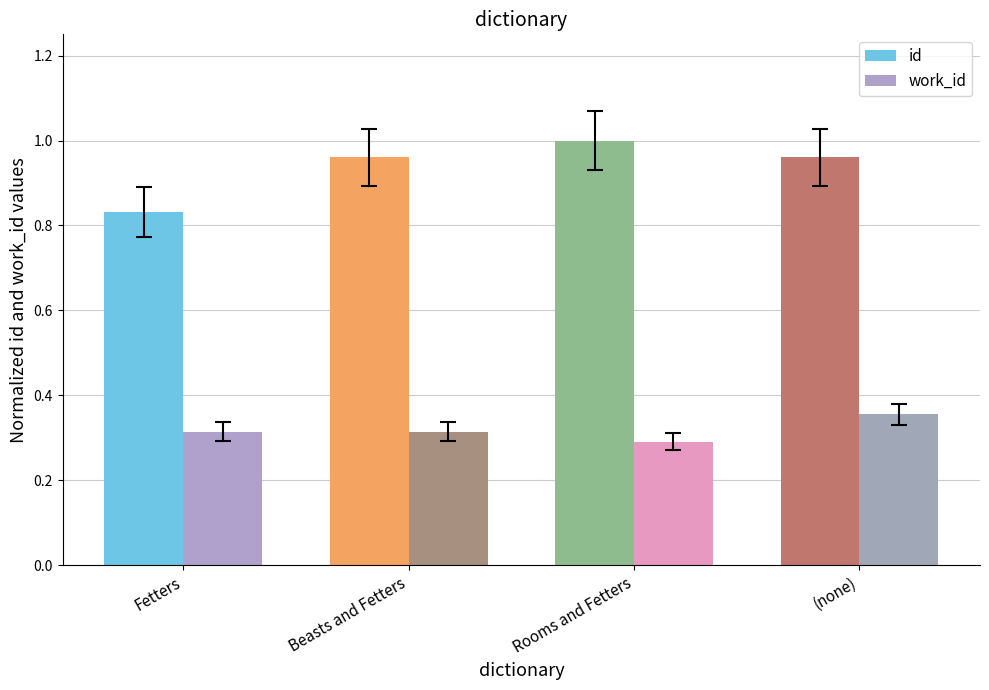

What position from the right is Beasts and Fetters?

3